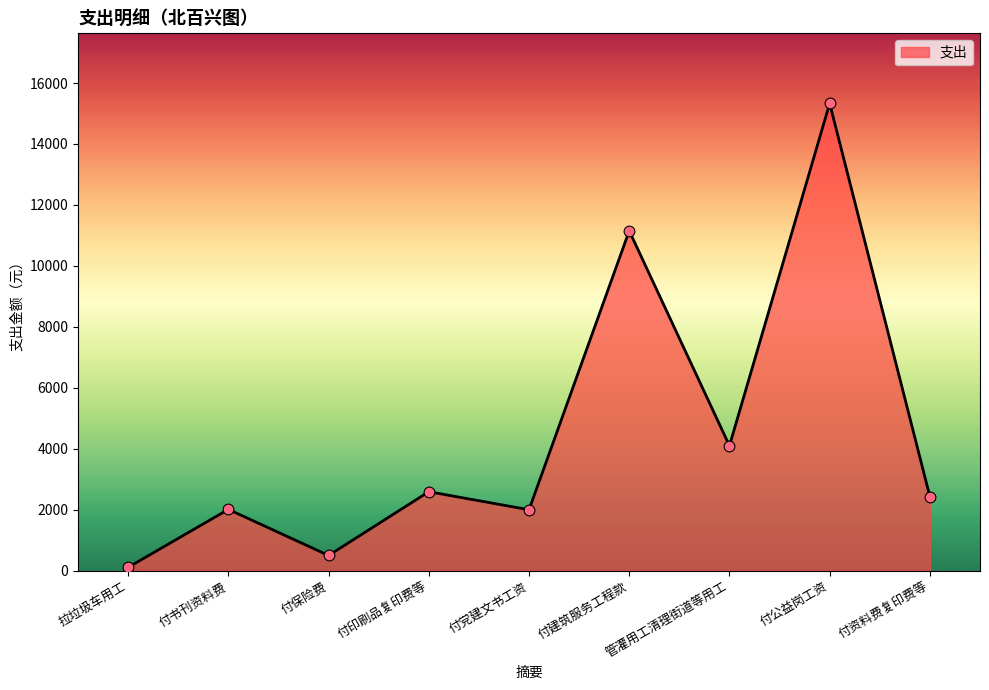

What is the ratio of the value at 付建筑服务工程款 to the value at 付公益岗工资?

0.7